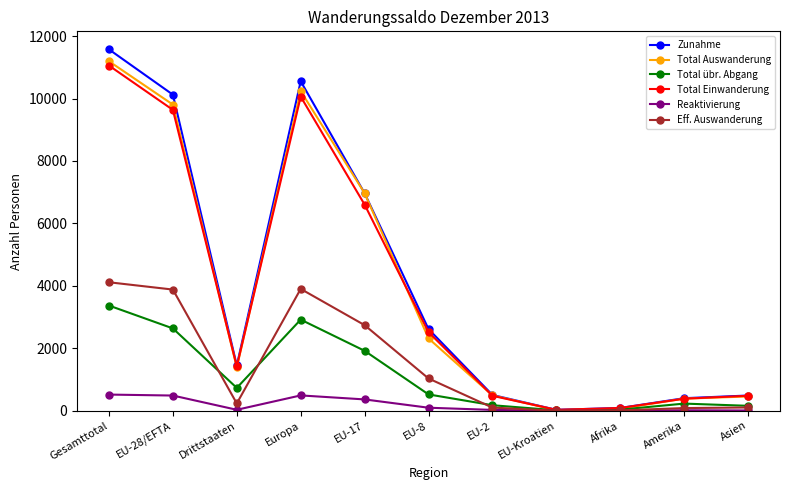

True or false: Eff. Auswanderung has a value of 2 at EU-Kroatien.

True